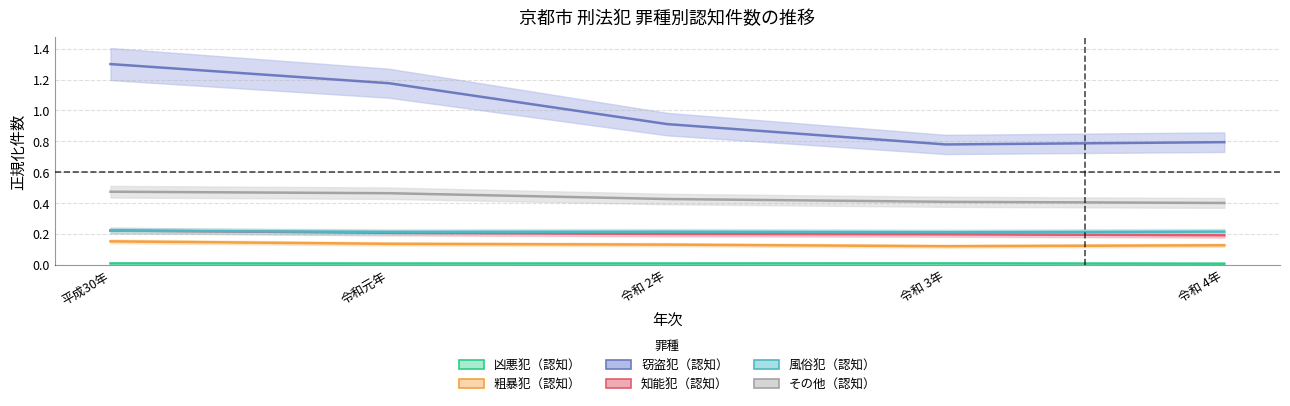

Does the chart have visible grid lines?

Yes